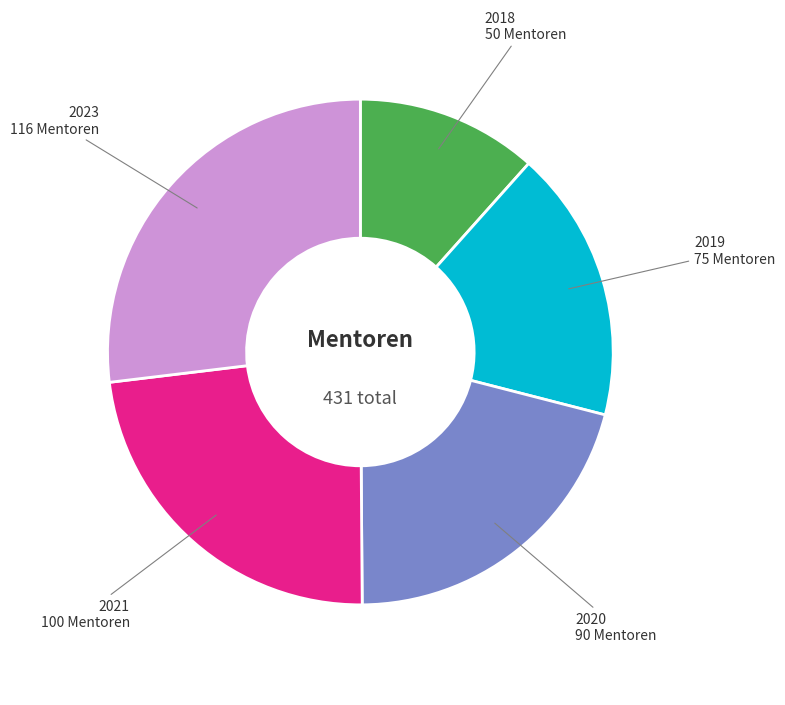

Does any single category account for the majority?

No